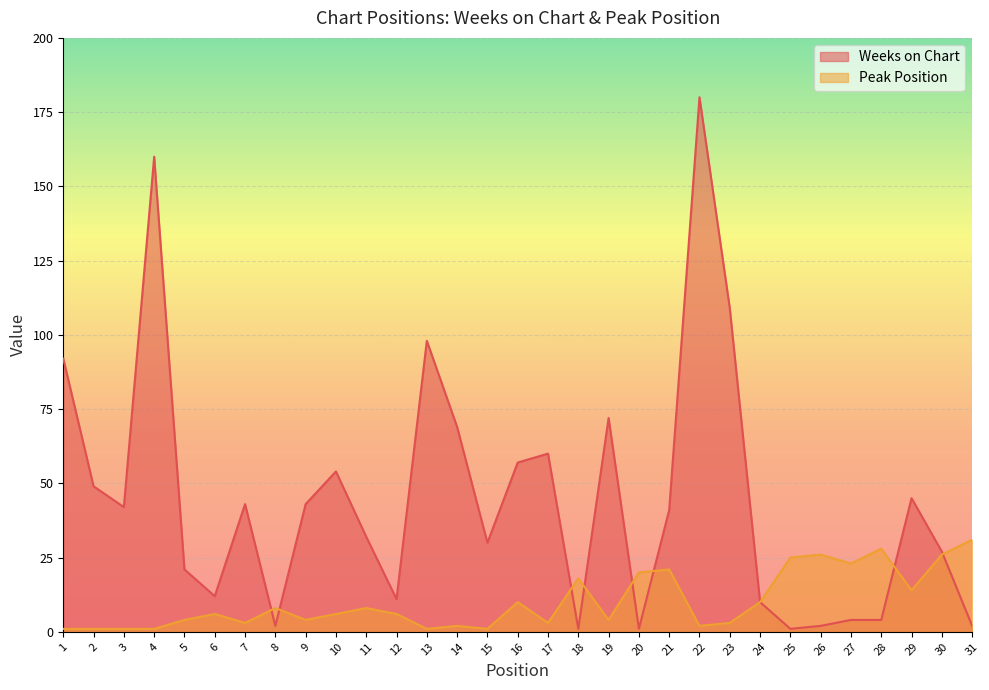

What is the highest value of the Weeks on Chart series?

180